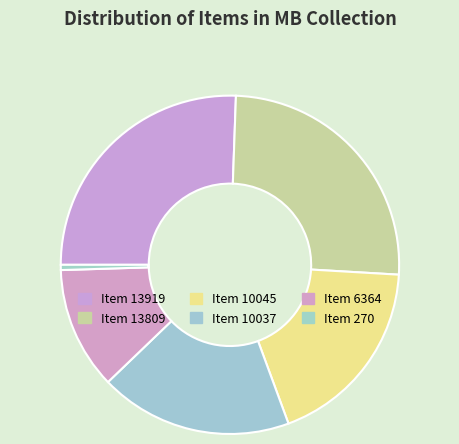

Is Item 13809 the majority of the pie?

No